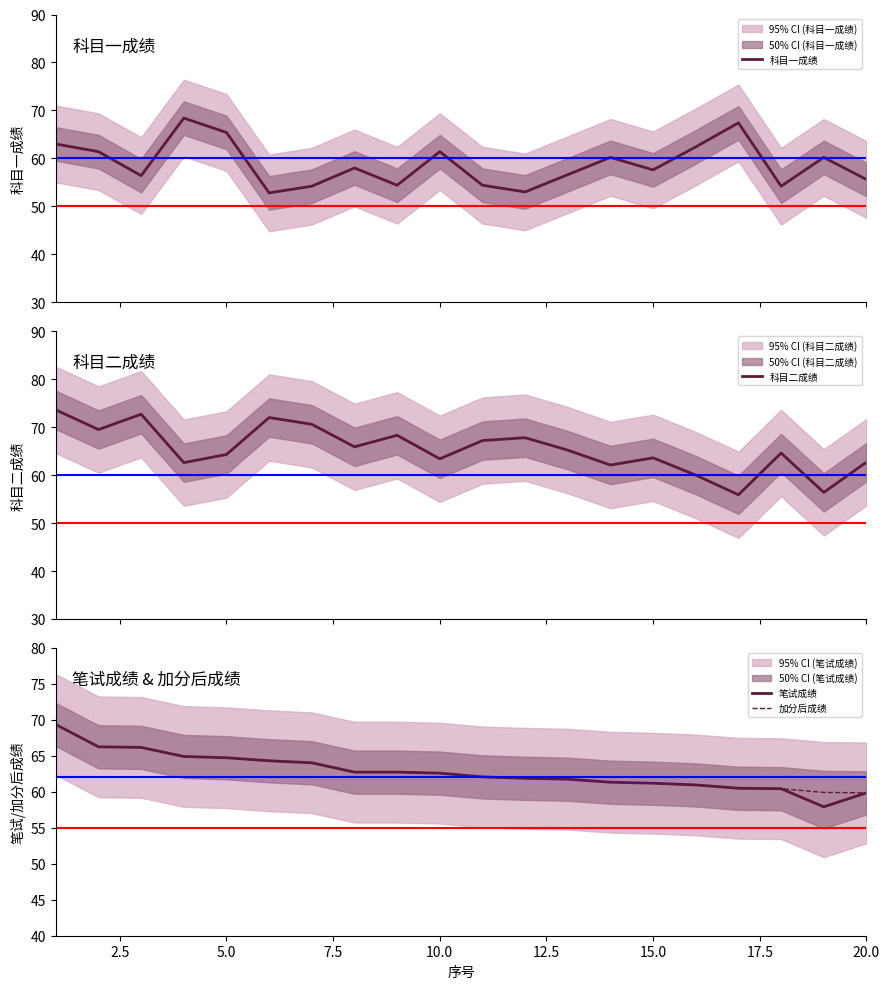

After their last crossing, which series has the higher values: 笔试成绩 or 科目一成绩?

笔试成绩